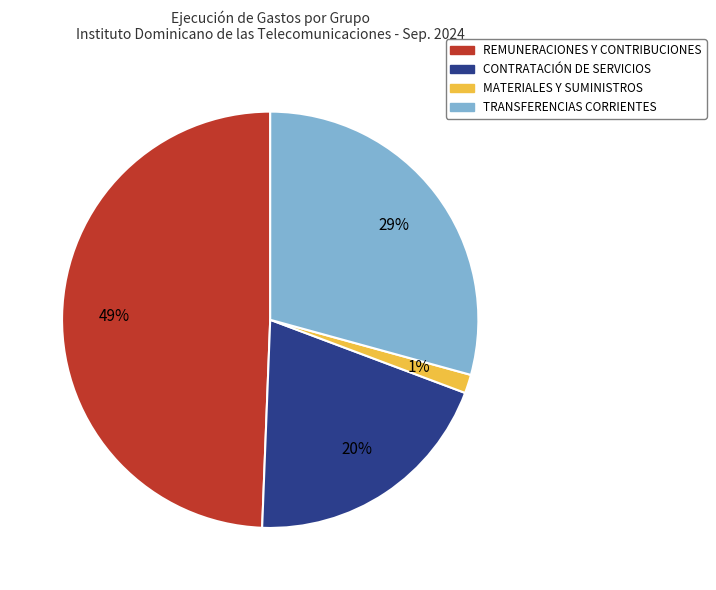

Is the sum of REMUNERACIONES Y CONTRIBUCIONES and CONTRATACIÓN DE SERVICIOS greater than half?

Yes